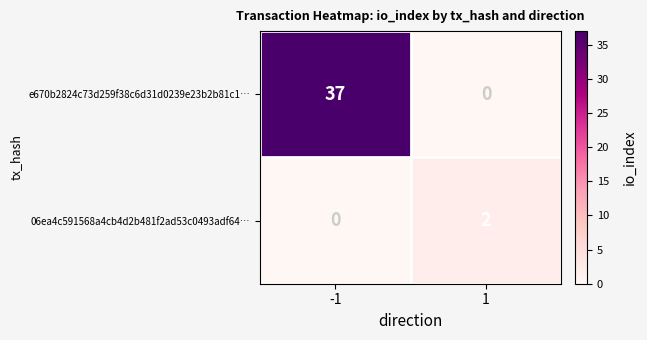

What is the total value across all series at -1?

37